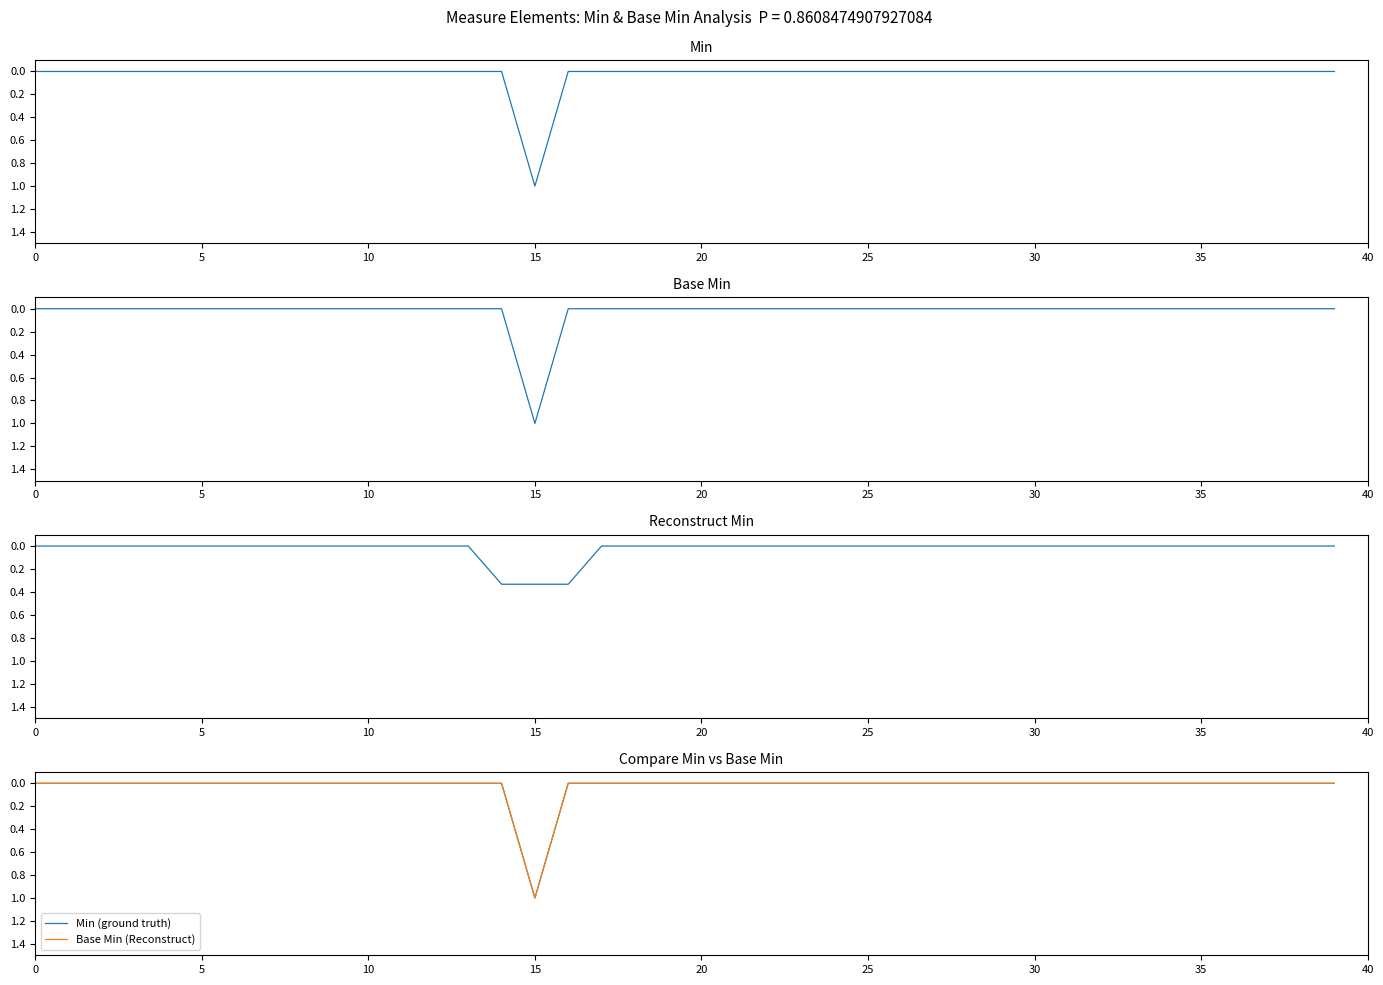

At which category is the sum across all series the highest?

15